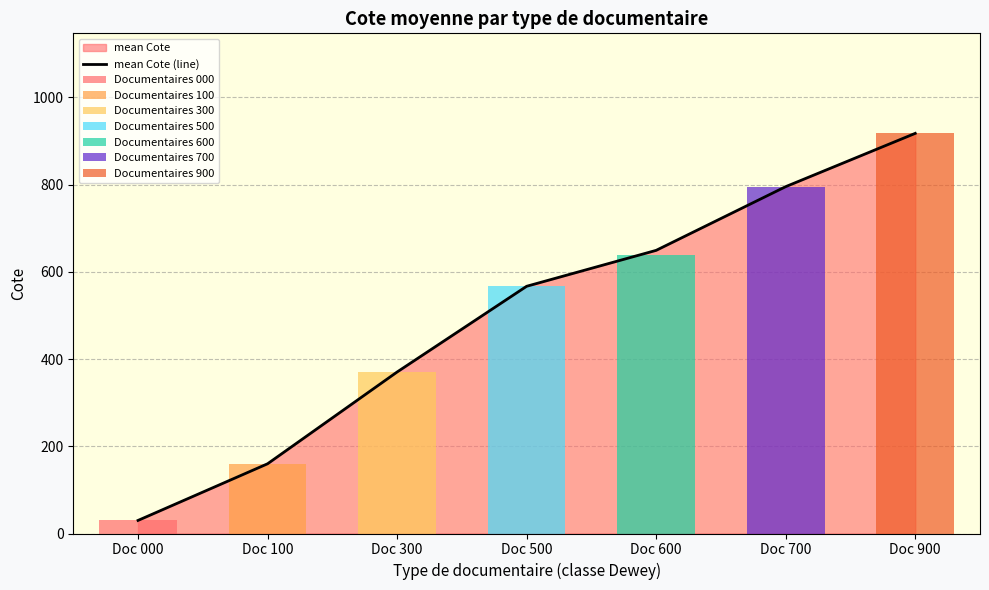

What is the approximate value at Doc 700?

795.5